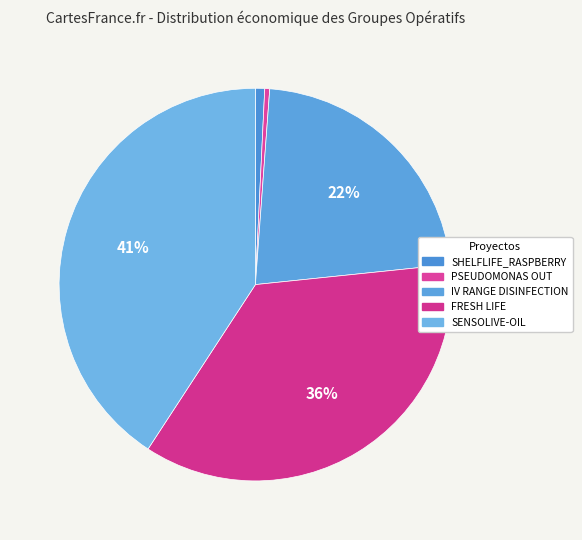

To the nearest percent, what percentage of the pie is SHELFLIFE_RASPBERRY?

1%